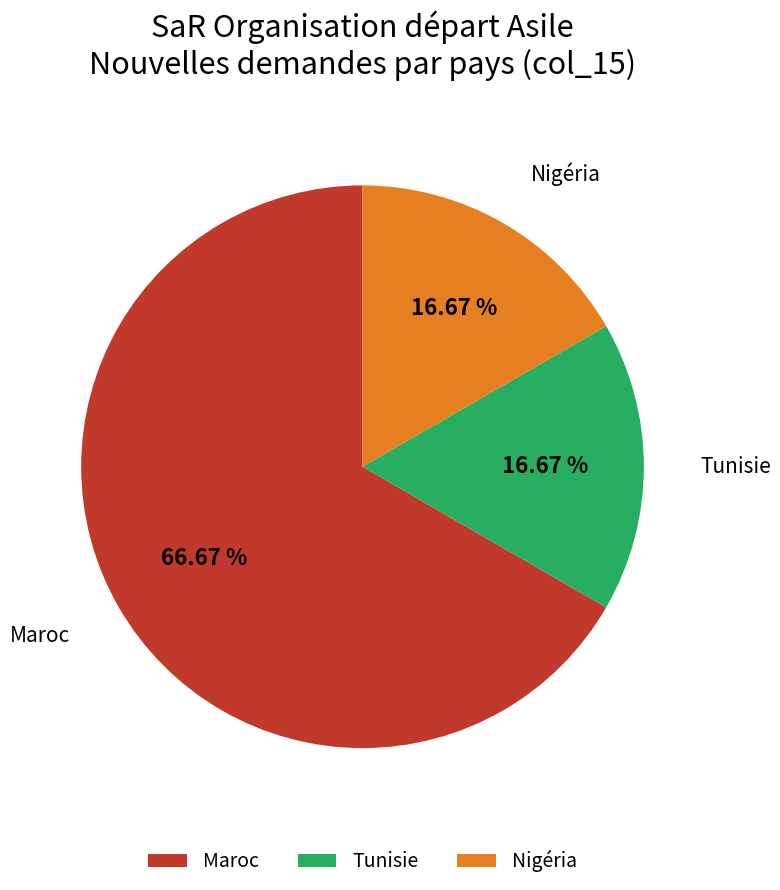

Is the sum of Maroc and Tunisie greater than half?

Yes